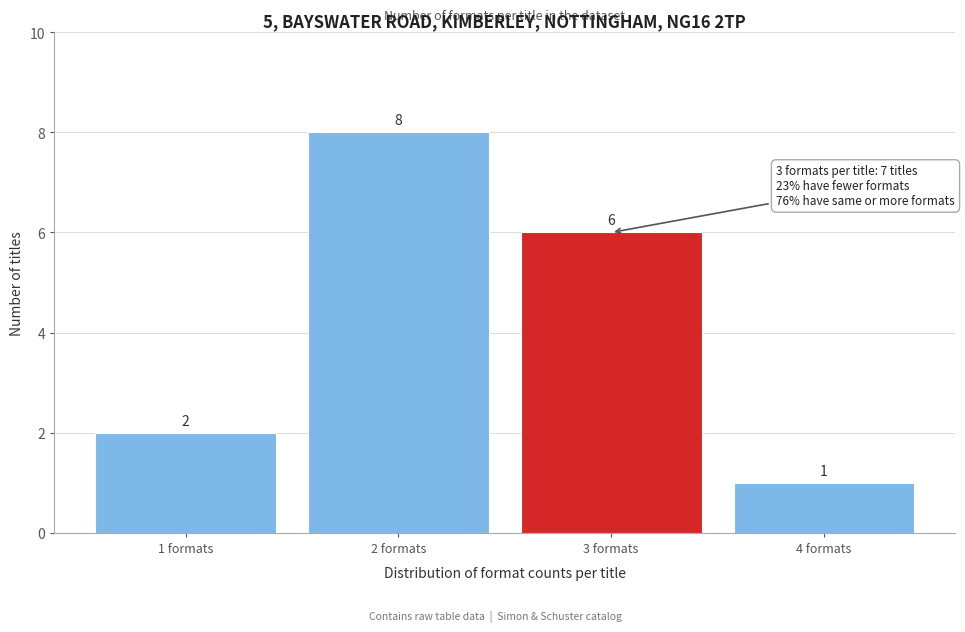

Reading left to right, transcribe all the data shown in this chart.

1 formats=2	2 formats=8	3 formats=6	4 formats=1